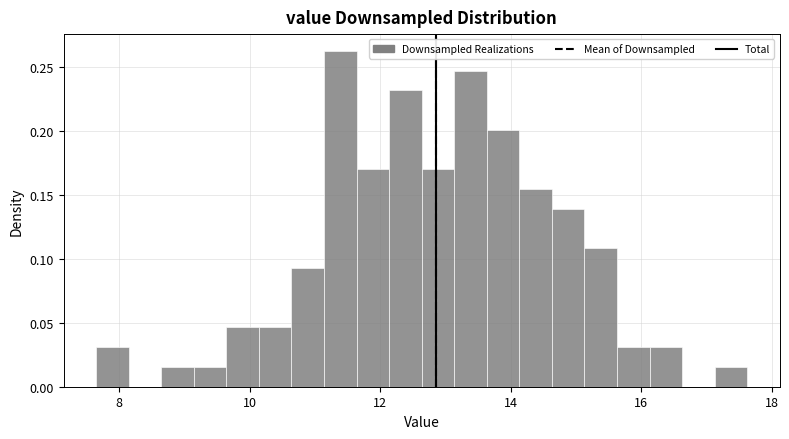

Read against the x-axis, roughly where is the centre of the tallest bar?

11.4